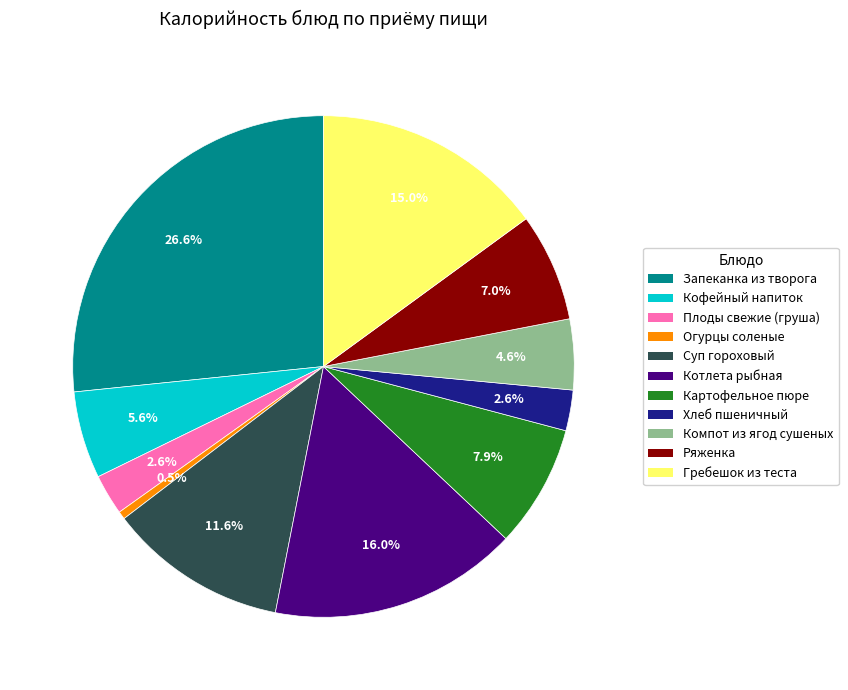

Is there a majority slice in this chart?

No